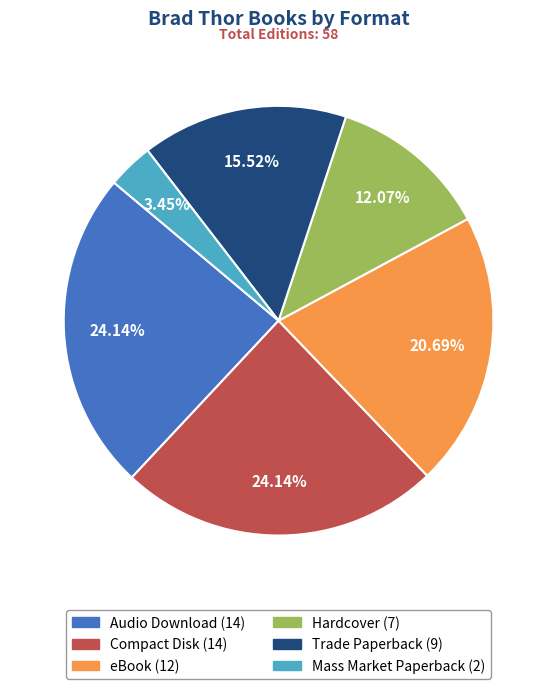

To the nearest percent, what percentage of the pie is Compact Disk?

24%